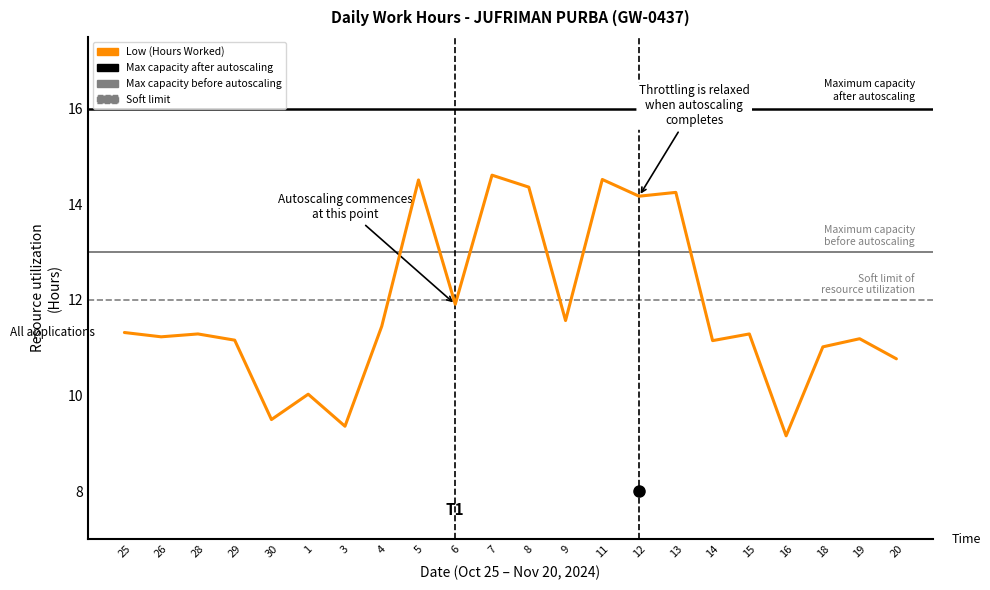

What is the value of the 8th point from the left?

11.4